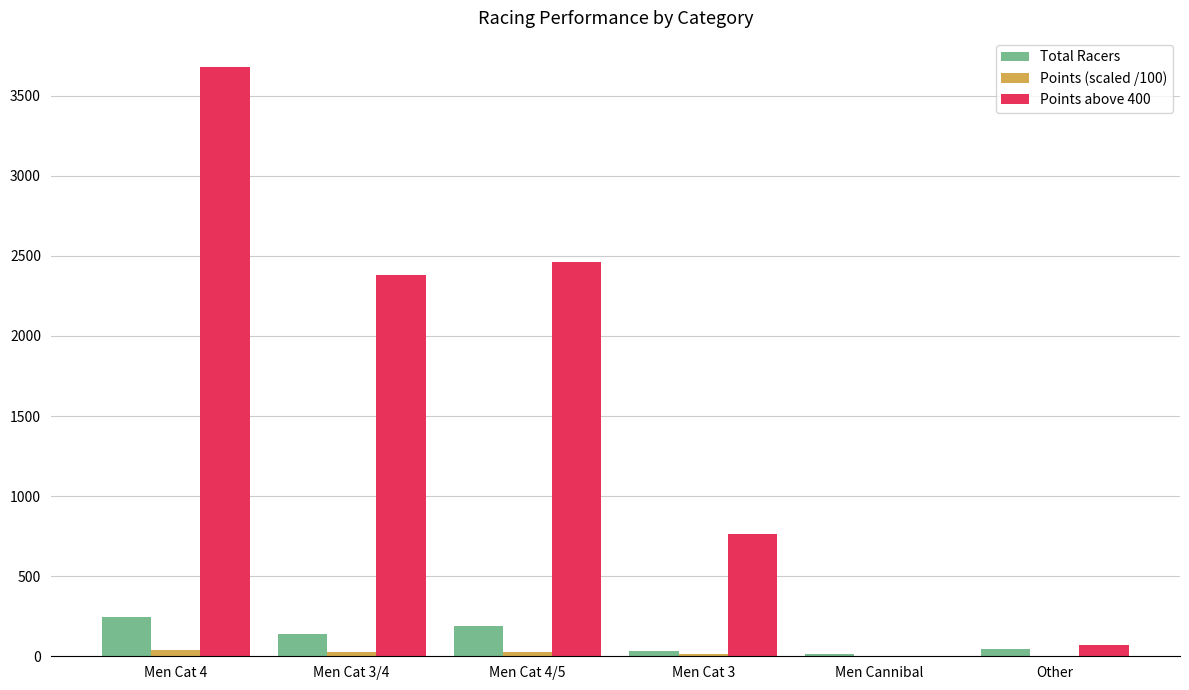

Which series changed the most between Men Cat 4/5 and Men Cannibal?

Points above 400